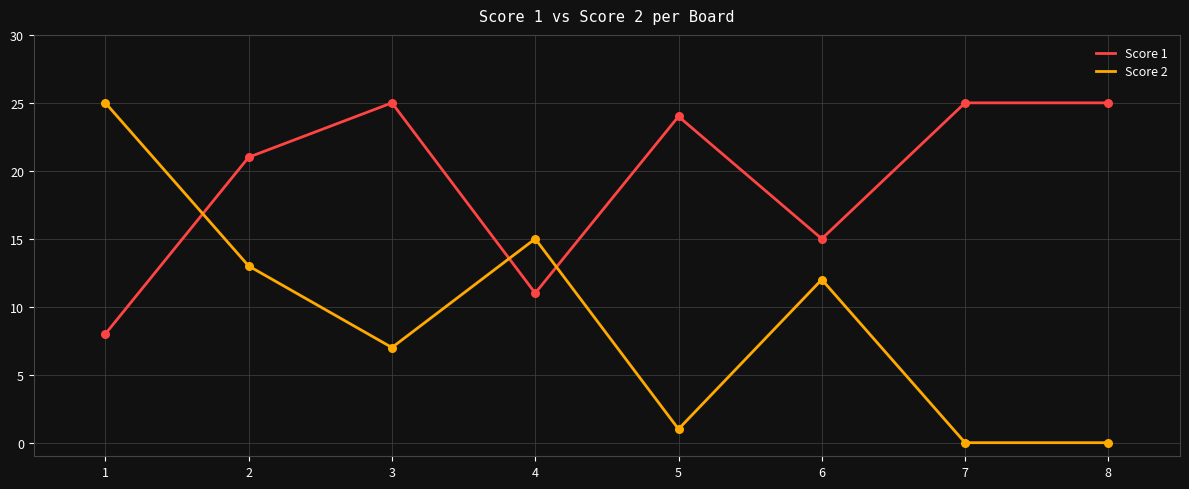

At which category is the sum across all series the highest?

2